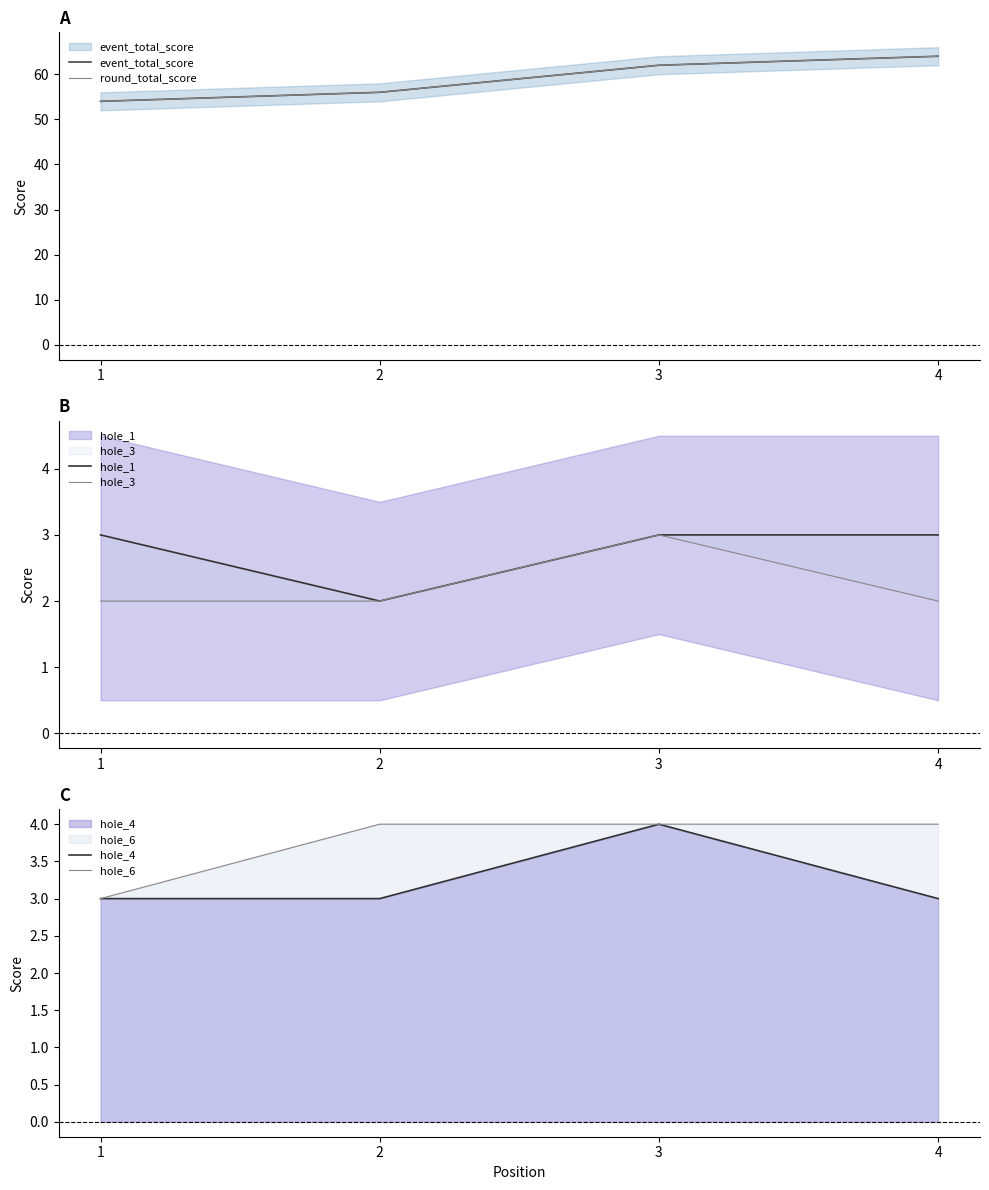

Where is hole_3 nearest to the value 2?

1